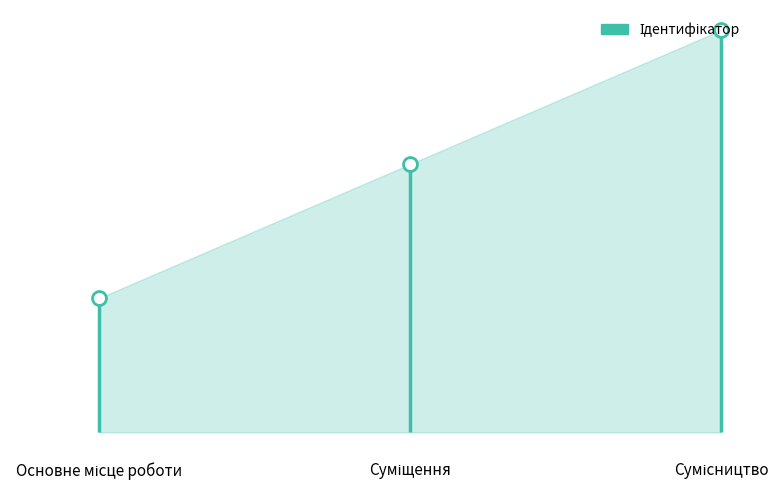

Rank the categories by value from highest to lowest.

Сумісництво, Суміщення, Основне місце роботи